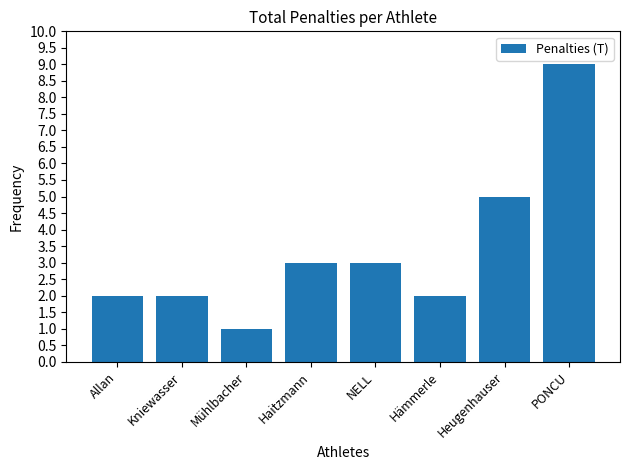

Count the number of categories in the chart.

8